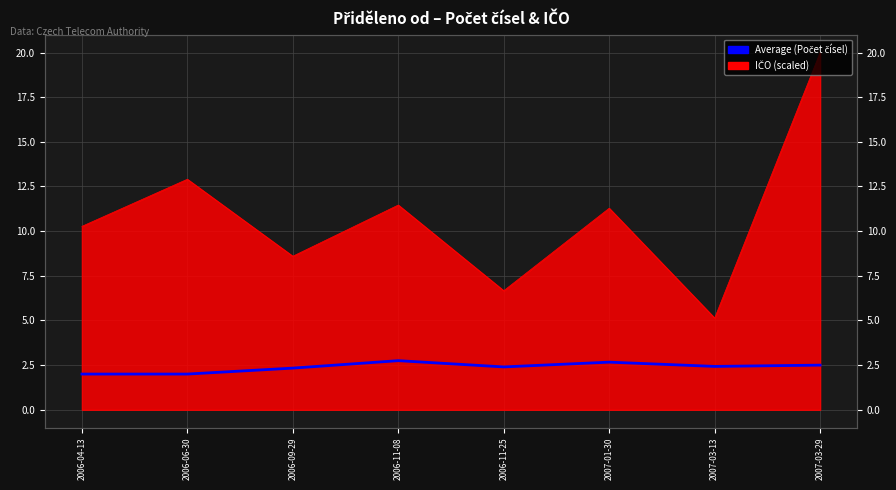

Rank the categories by value from highest to lowest.

2006-11-08, 2007-01-30, 2007-03-29, 2007-03-13, 2006-11-25, 2006-09-29, 2006-04-13, 2006-06-30